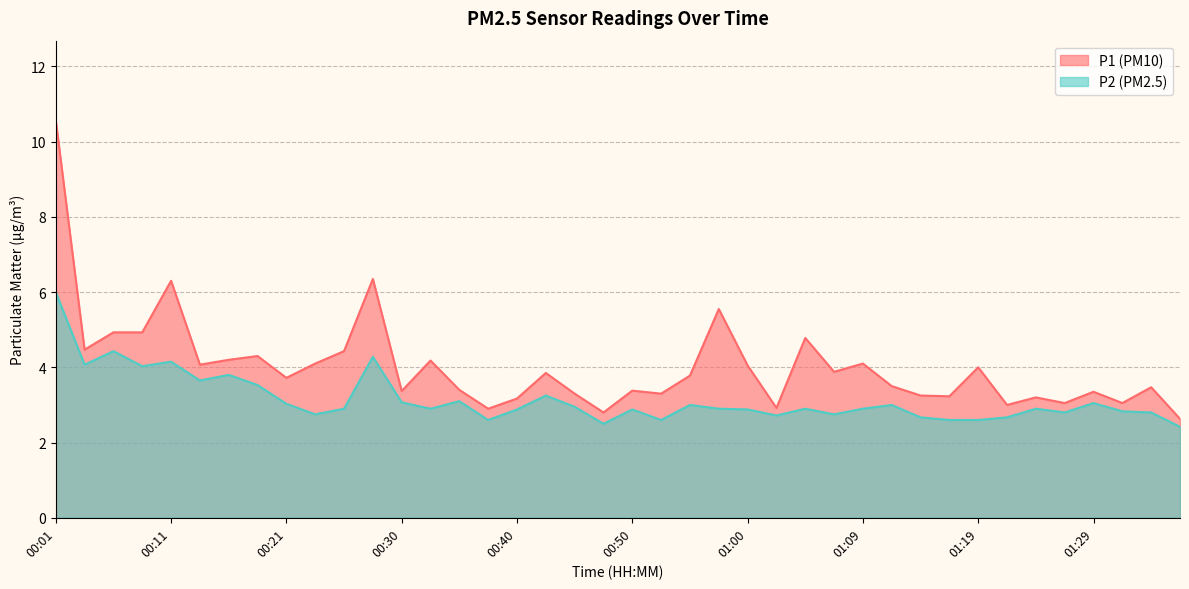

What is the label of the 17th point from the right?

00:57